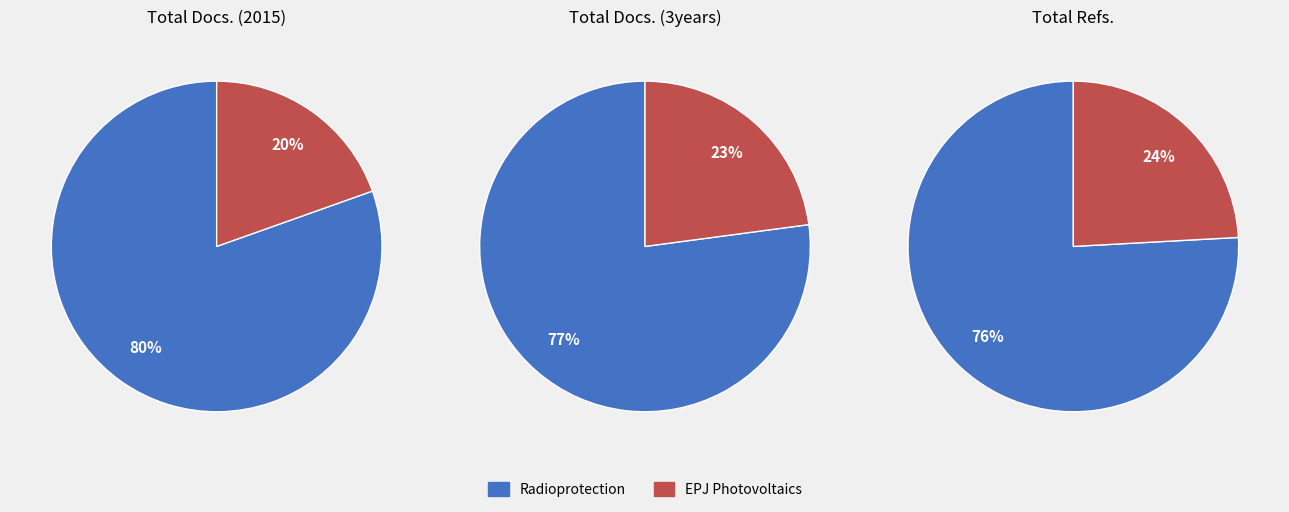

What percentage do EPJ Photovoltaics and Radioprotection together represent?

100.0%